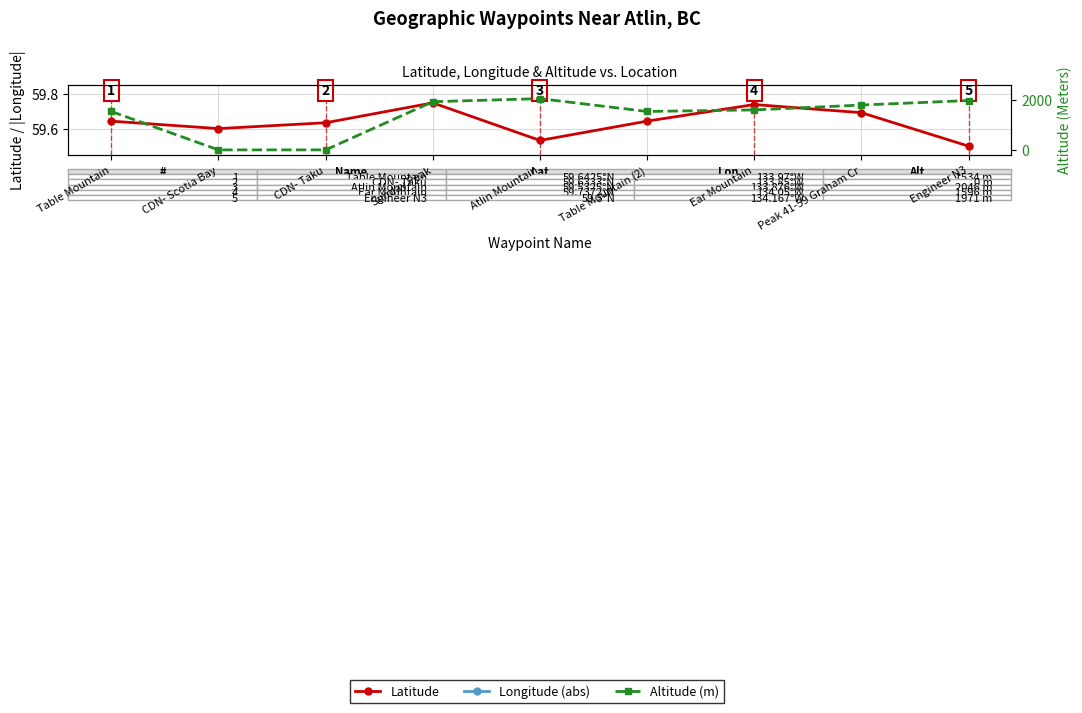

The Altitude (m) series shows 2702.3 at Engineer N3. True or false?

False